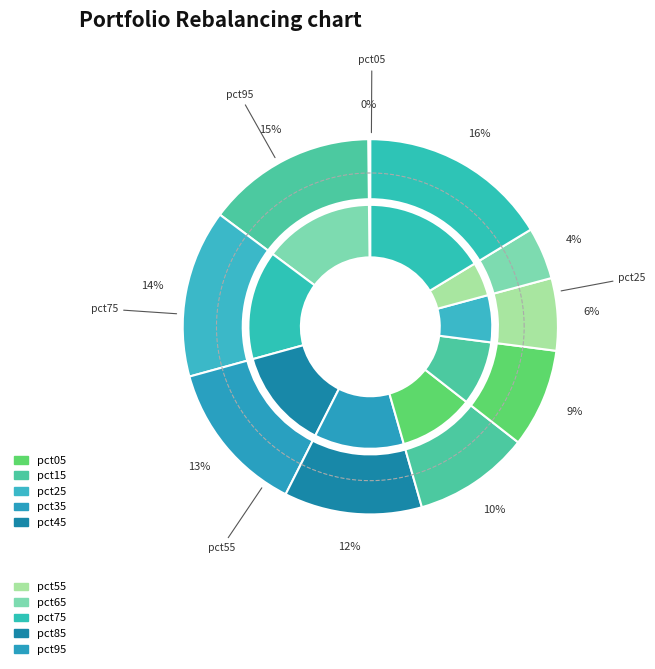

How much of the chart is everything except pct05?

99.8%